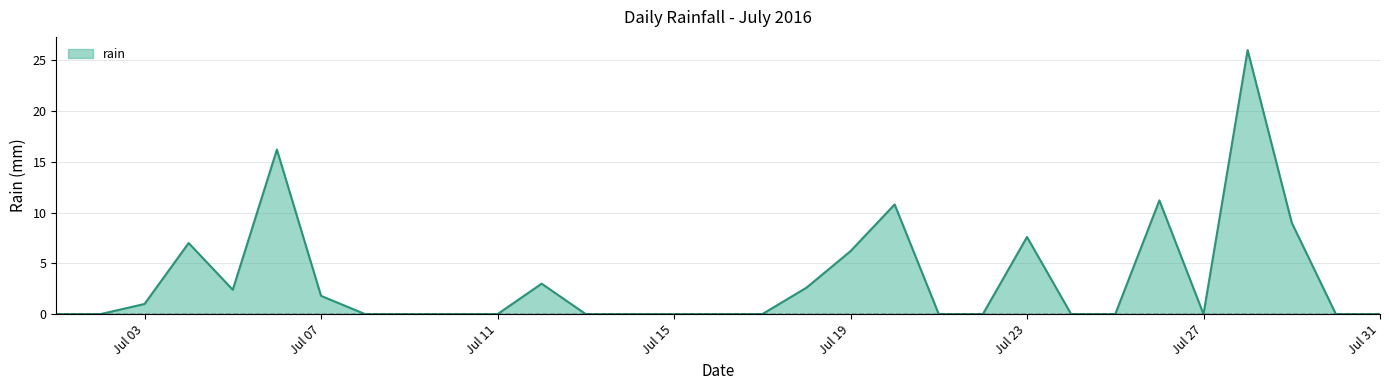

What is the greatest value displayed?

26.0